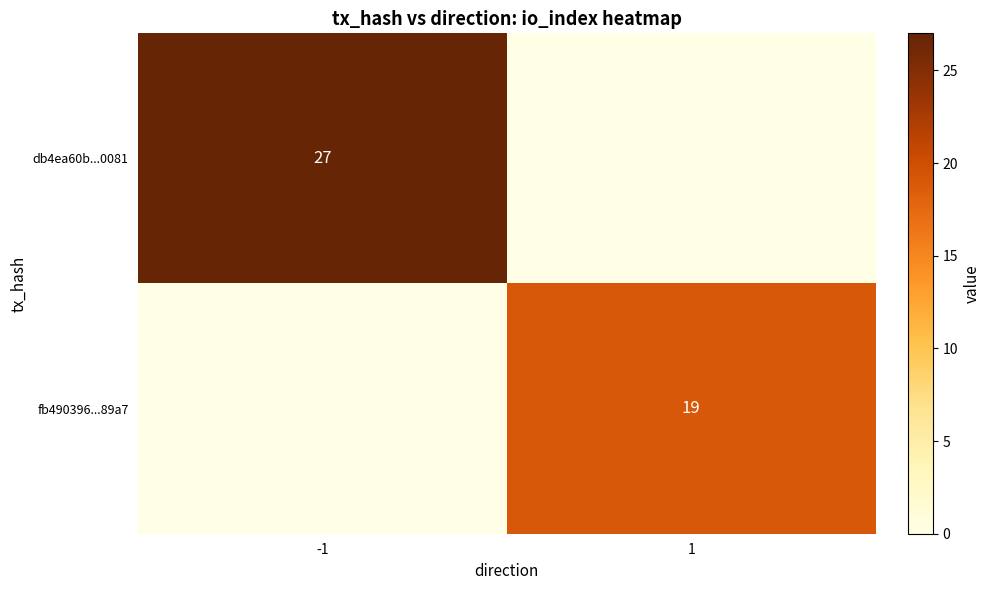

The value of db4ea60b...0081 at -1 is 27. True or false?

True